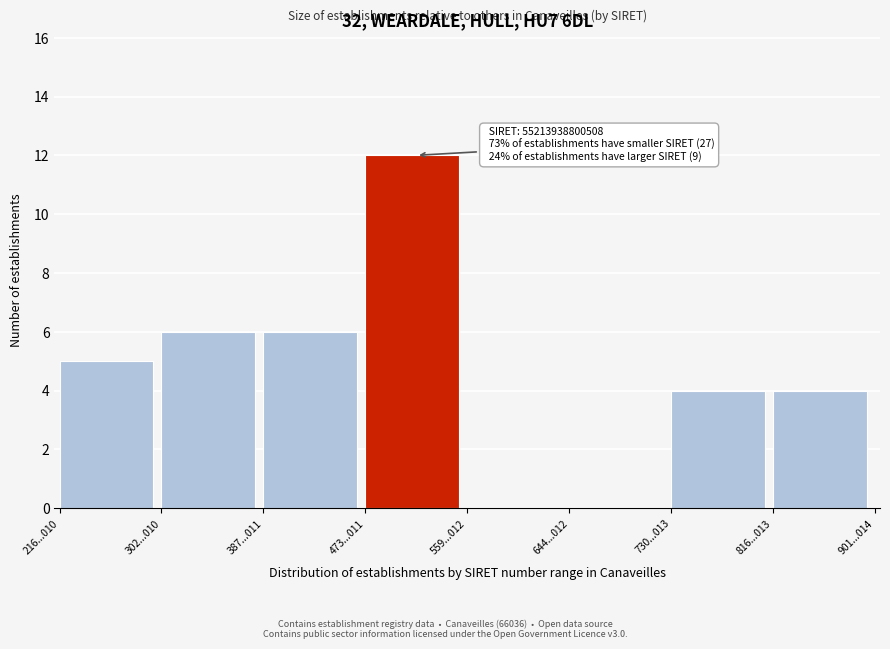

Reading left to right, transcribe all the data shown in this chart.

216...010=5	302...010=6	387...011=6	473...011=12	559...012=0	644...012=0	730...013=4	816...013=4